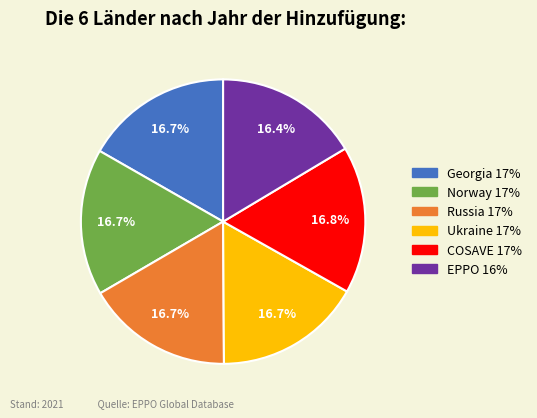

To the nearest percent, what portion does Ukraine represent?

17%